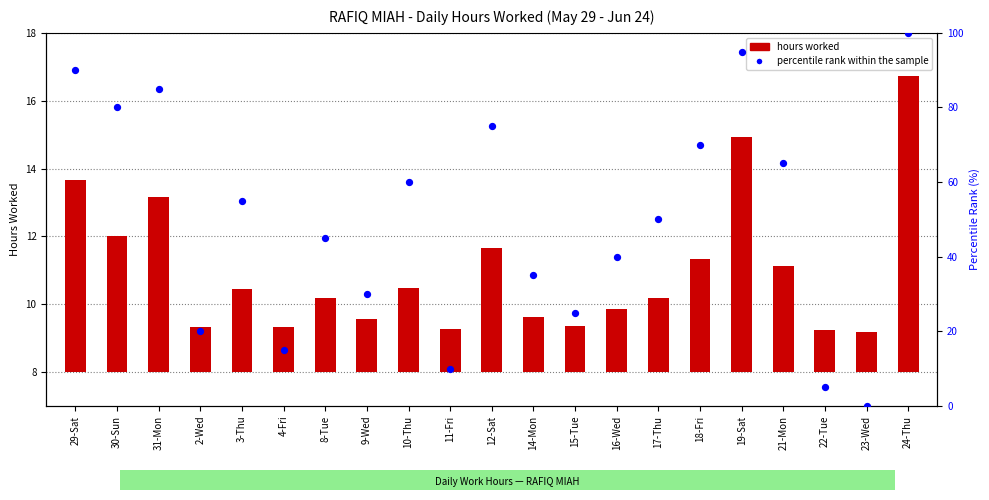

Which series has the largest Y range (max minus min)?

percentile rank within the sample